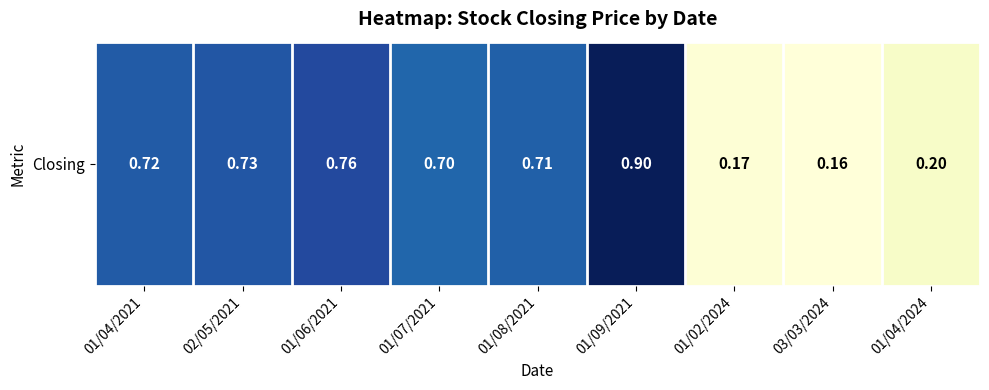

At which category does the chart reach its minimum across all series?

03/03/2024